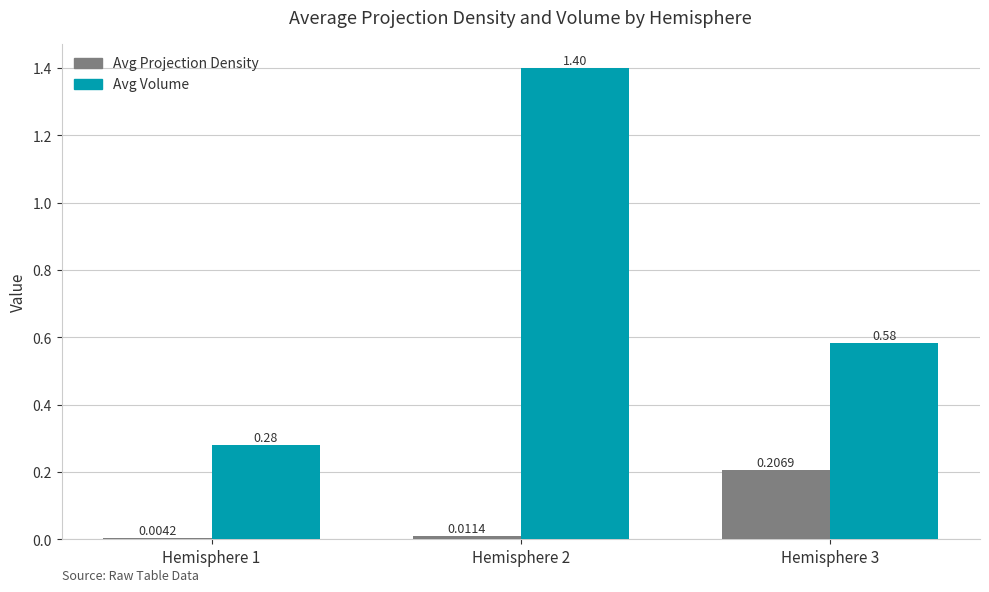

Which series has the largest total across all categories?

Avg Volume